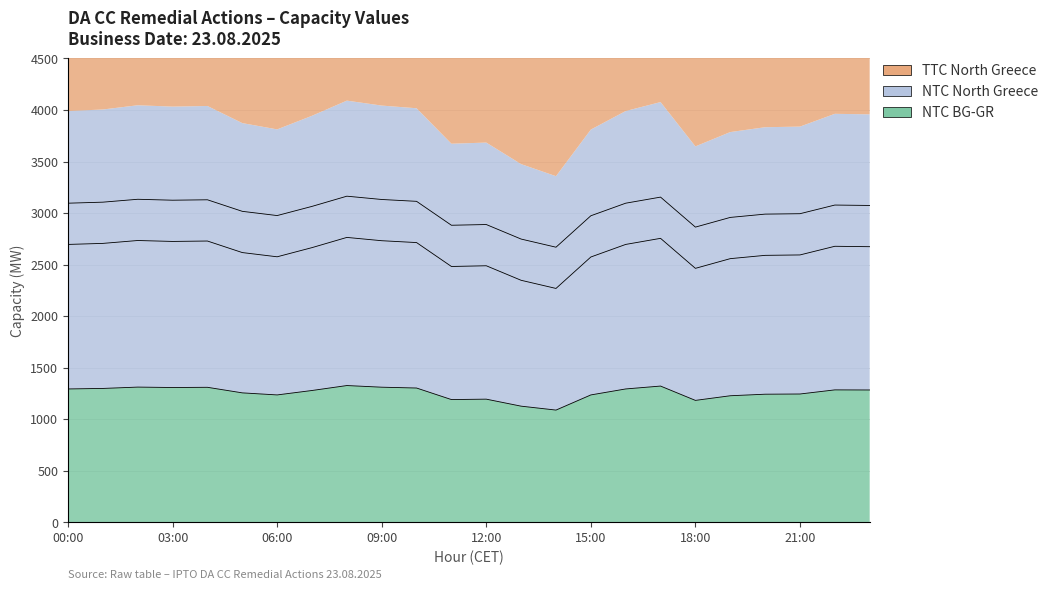

What is the smallest value displayed?

1089